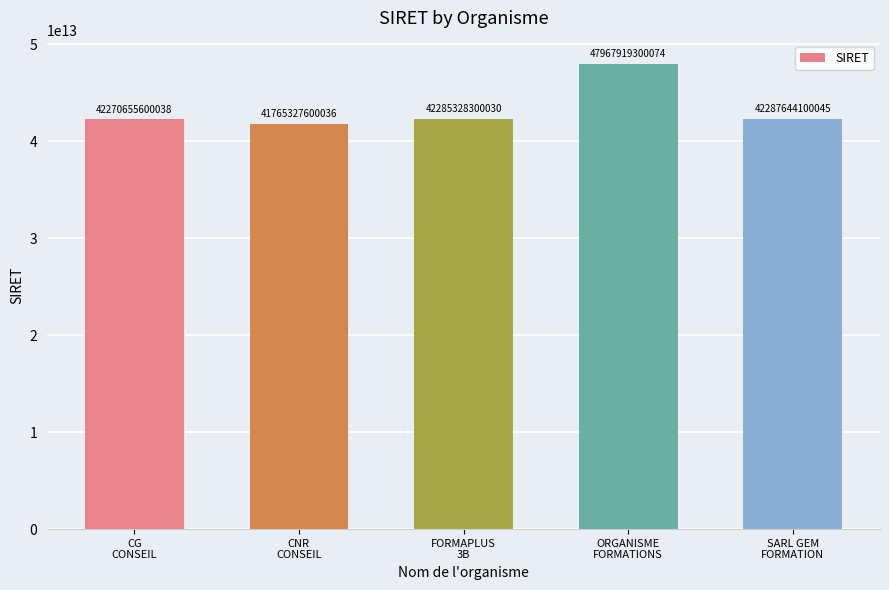

At which category does the chart reach its peak across all series?

ORGANISME
FORMATIONS